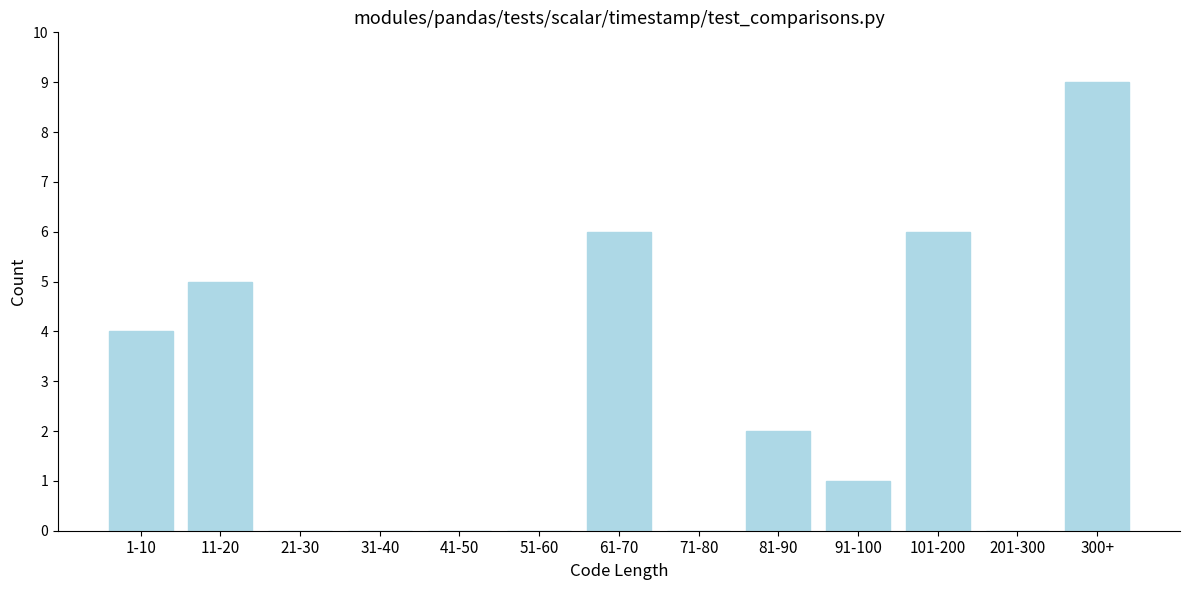

Reading left to right, extract all data points from this chart.

1-10=4	11-20=5	21-30=0	31-40=0	41-50=0	51-60=0	61-70=6	71-80=0	81-90=2	91-100=1	101-200=6	201-300=0	300+=9